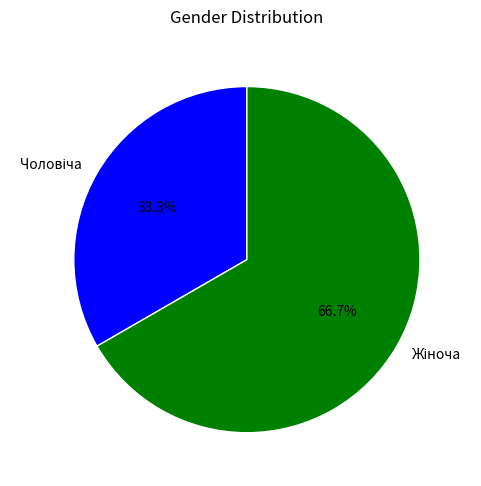

Is there a majority slice in this chart?

Yes